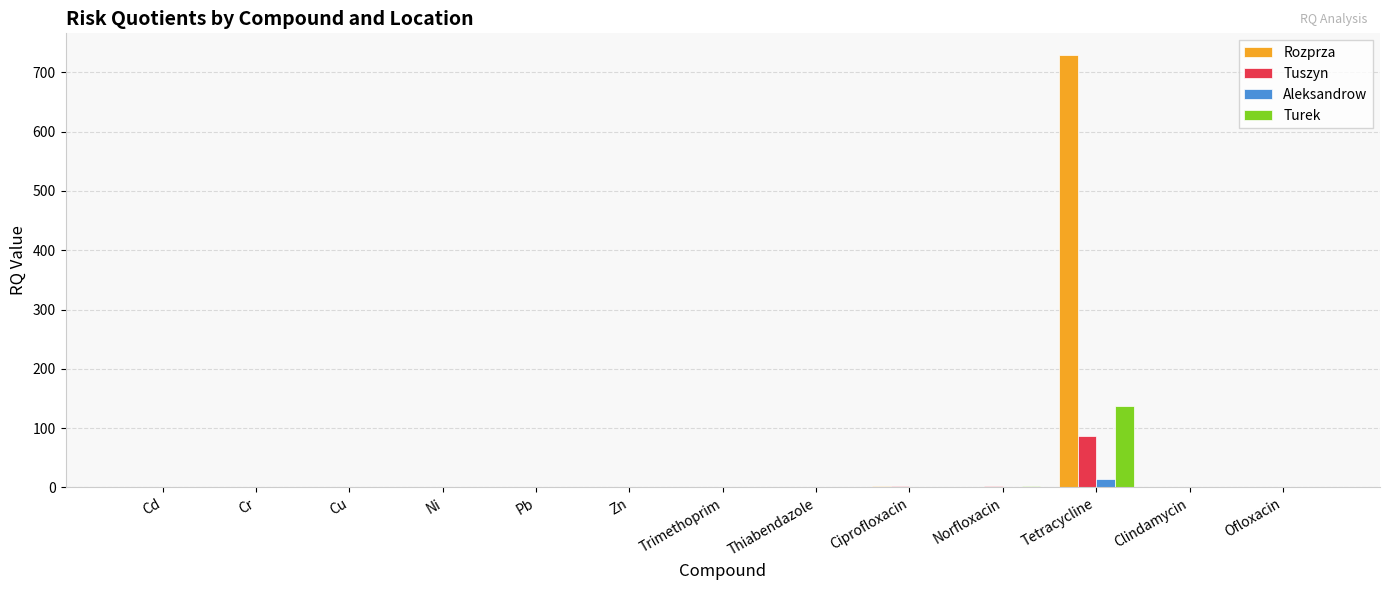

Which category has the highest value in the Tuszyn series?

Tetracycline